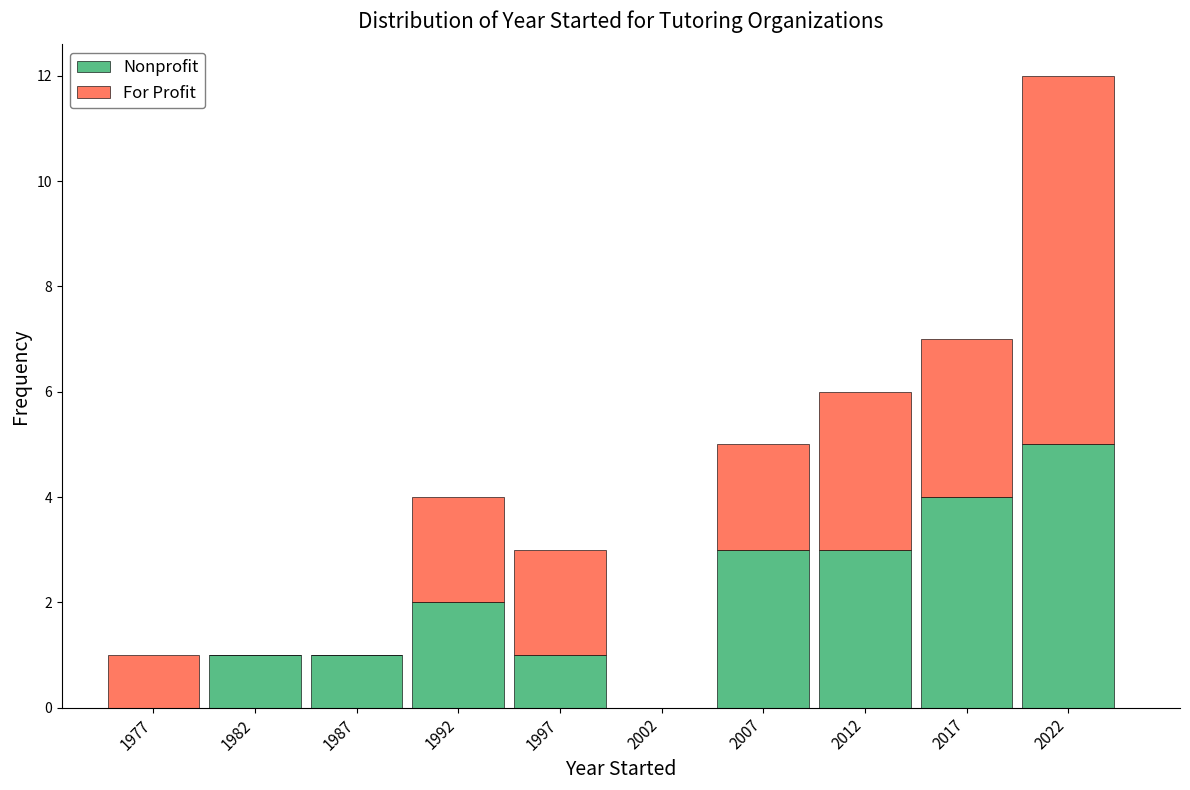

Which range on the x-axis has the tallest stacked bar (by total height)?

2020 to 2025